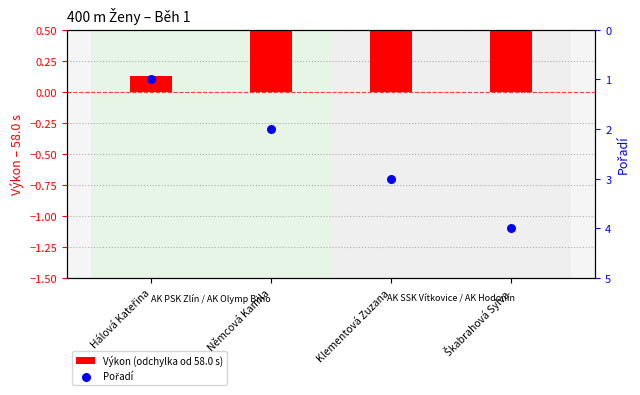

Which series has the largest total across all categories?

Pořadí